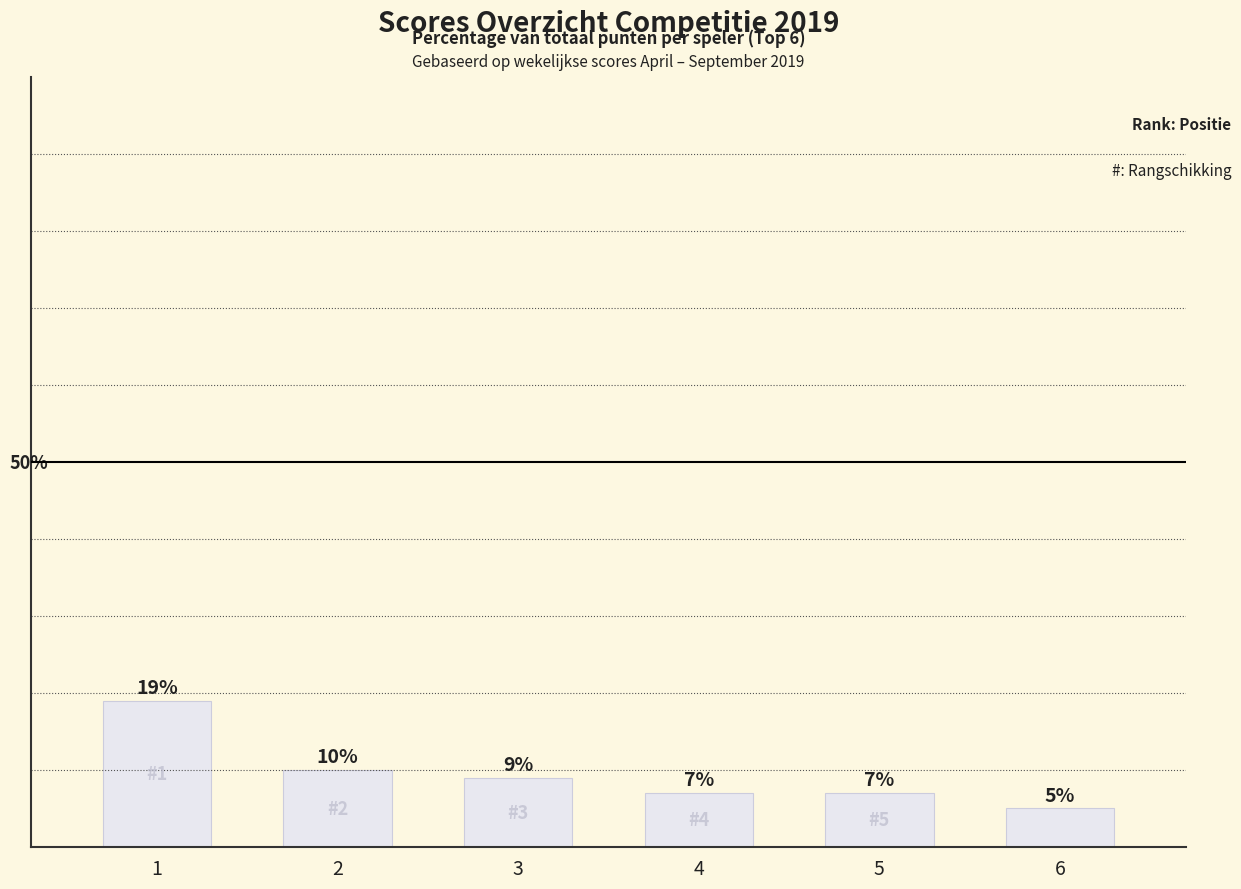

Does the chart contain any negative values?

No